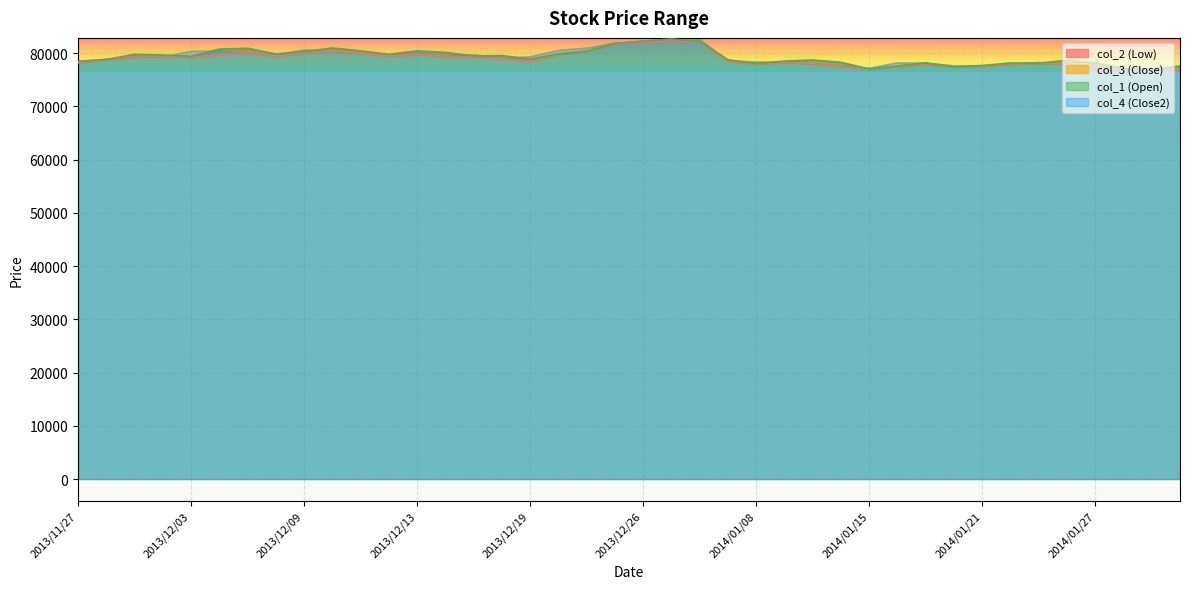

Which series has the widest spread of values?

col_1